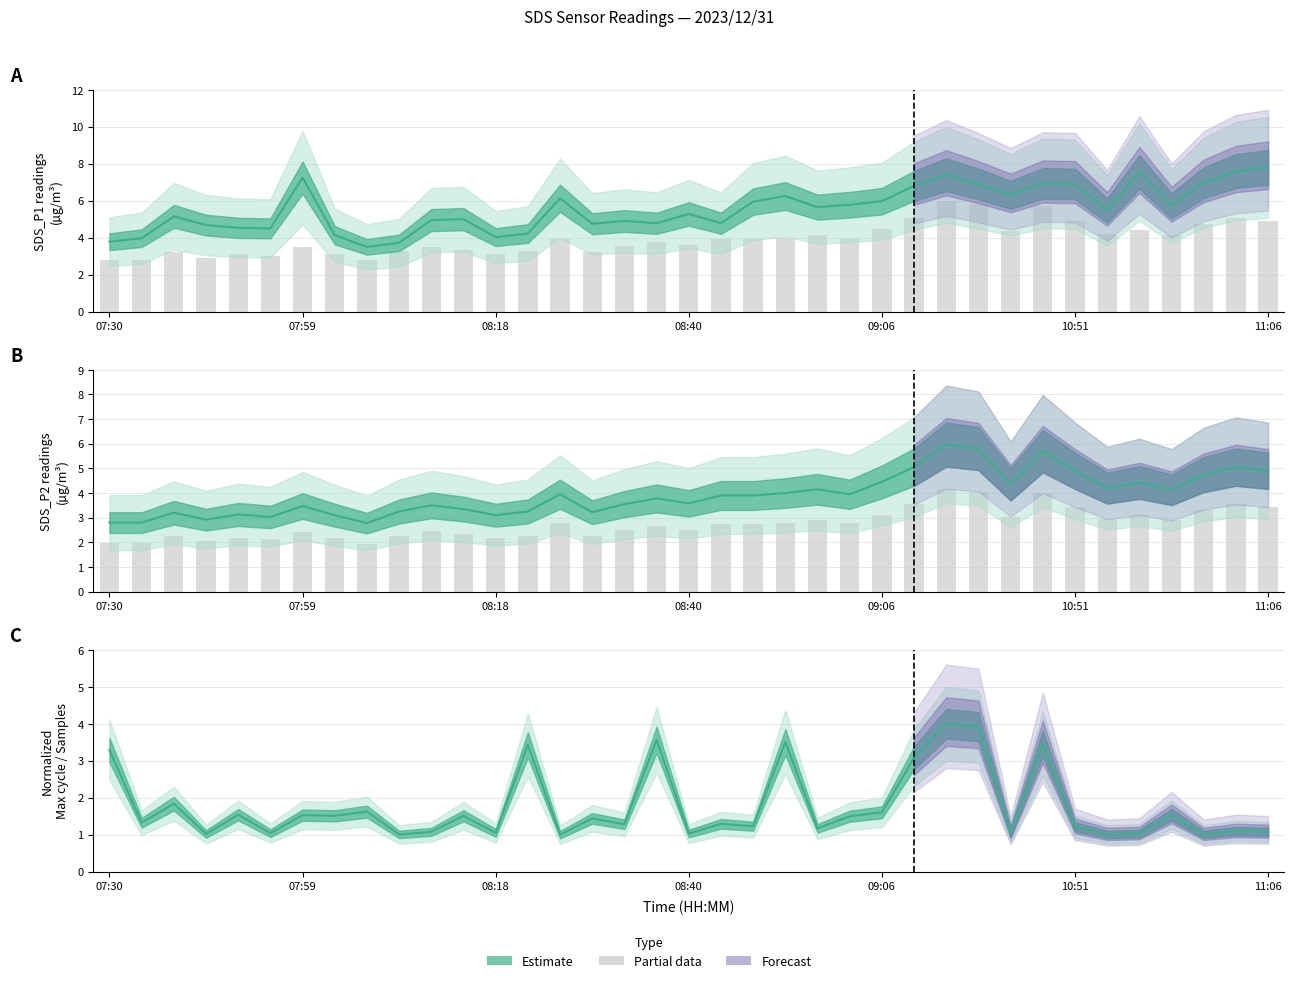

Where is the data nearest to the value 2?

08:18